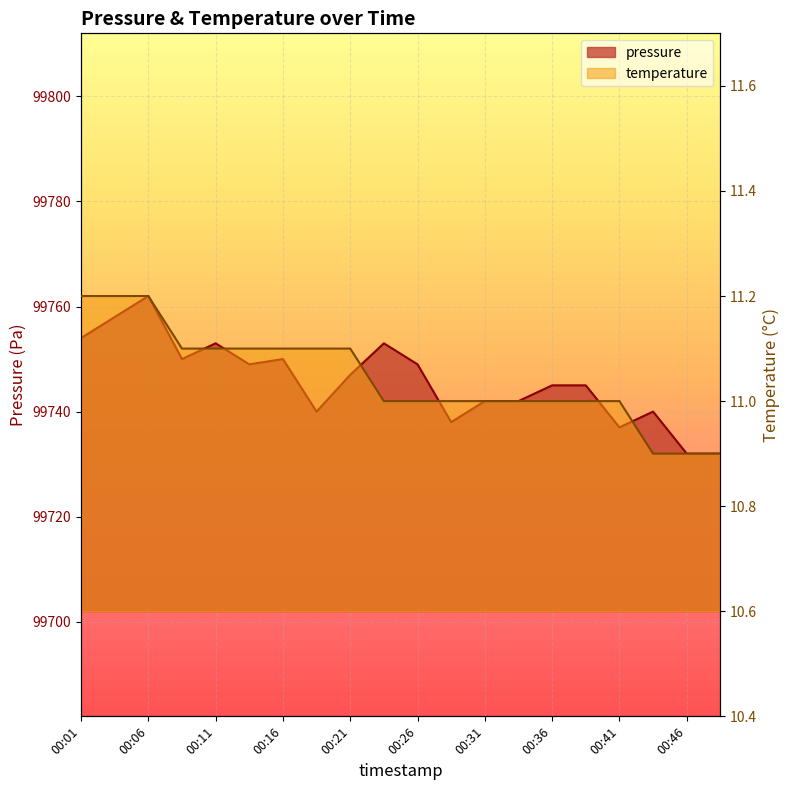

How many values in the pressure series exceed 99747?

9